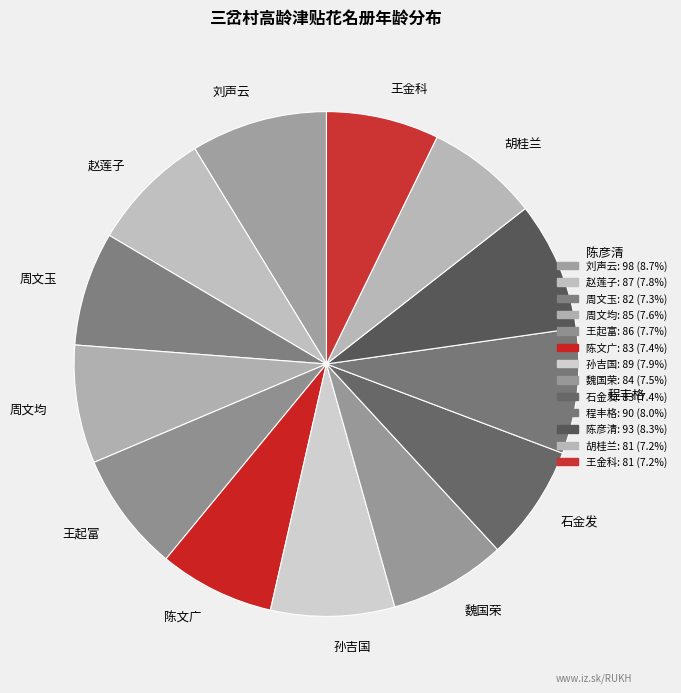

Do 周文均 and 陈文广 together represent more than half of the pie?

No